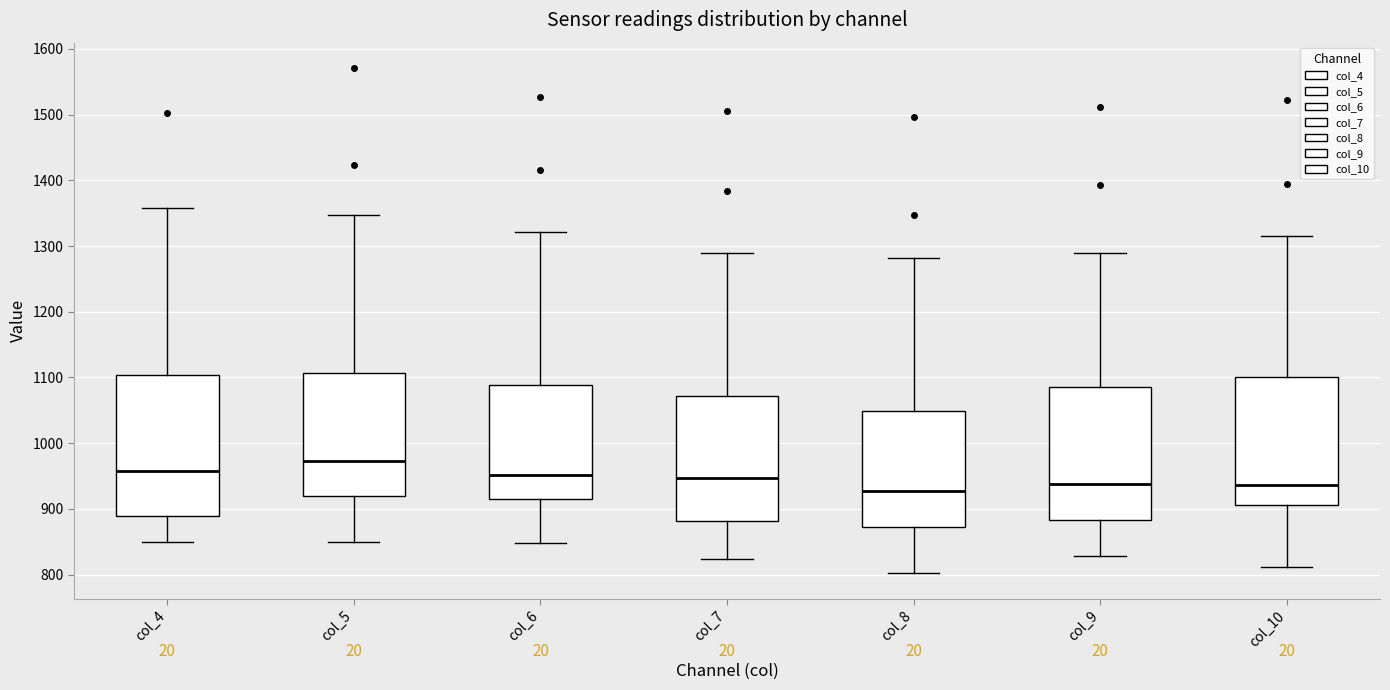

Where is the upper edge of the box for col_9 on the y-axis? The values are not printed on the chart, so give them approximately, as read against the axis.

1090